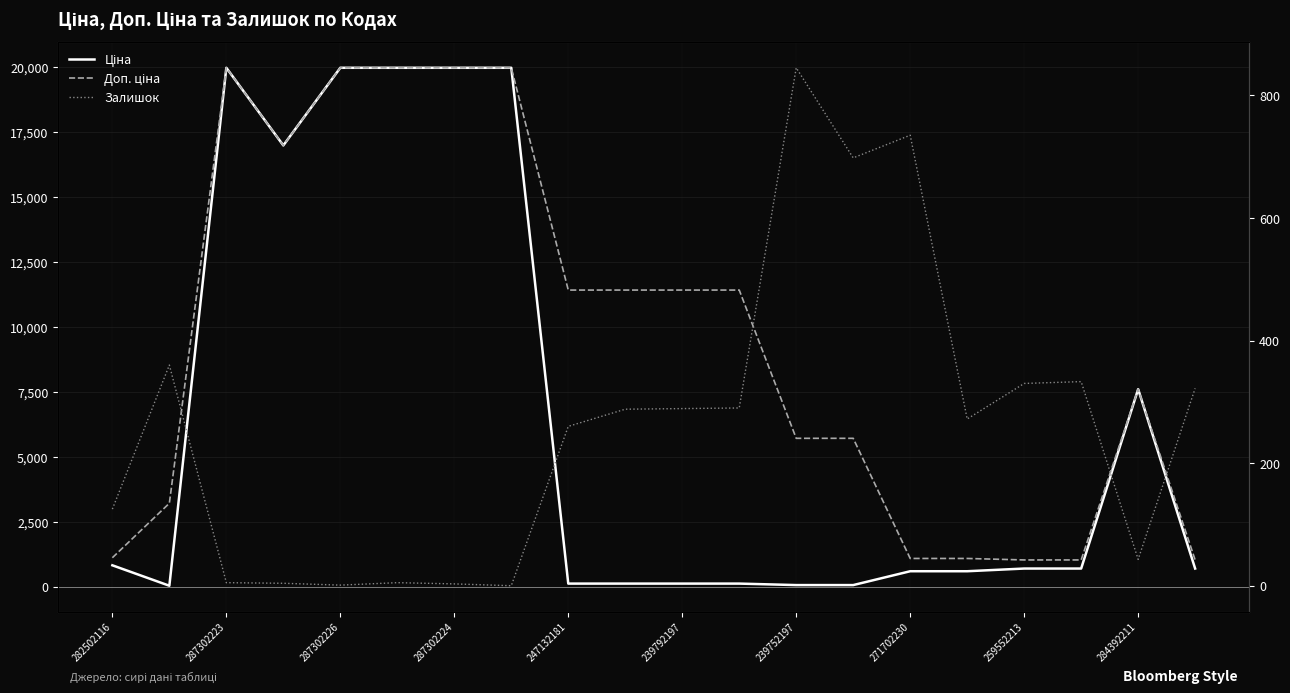

What is the difference between the maximum and minimum values in the Ціна series?

19932.1